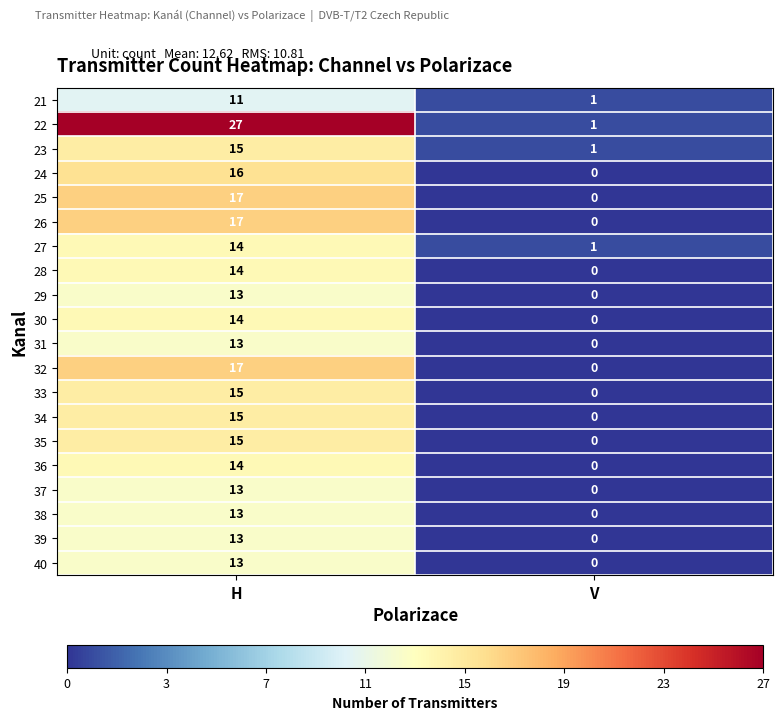

Which series has the largest total across all categories?

22